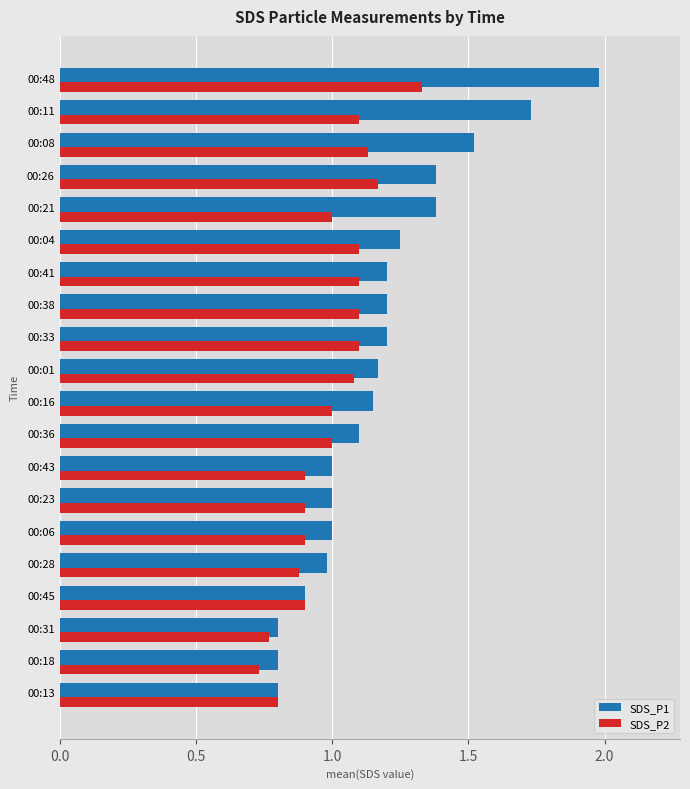

What is the sum of all SDS_P1 values?

23.5